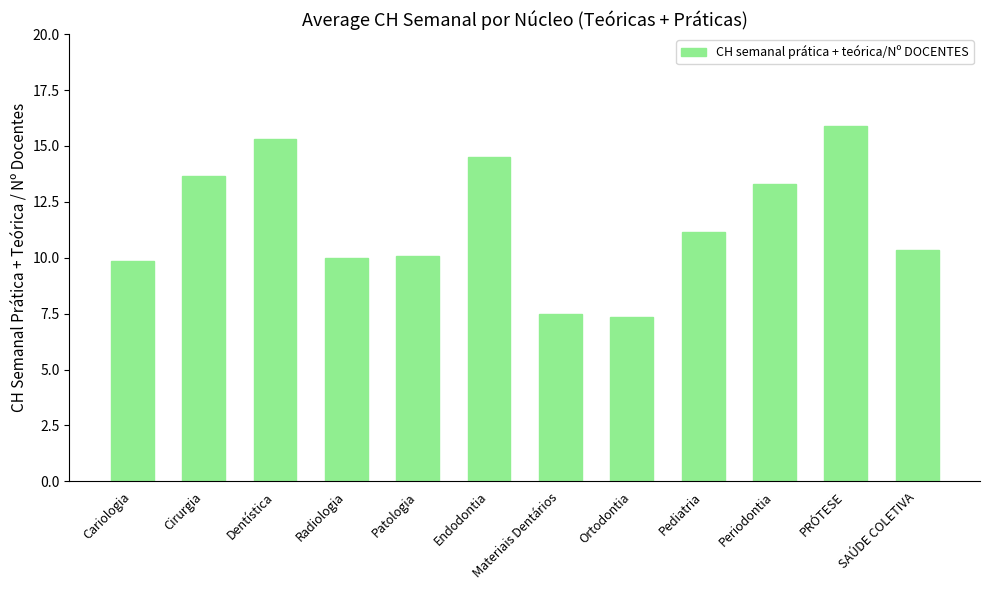

What is the sum of all values?

138.9